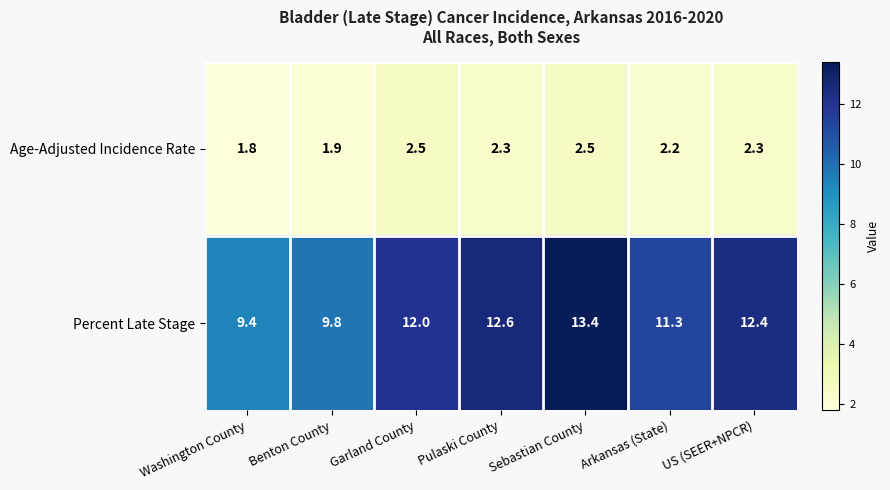

At which category is the sum across all series the highest?

Sebastian County